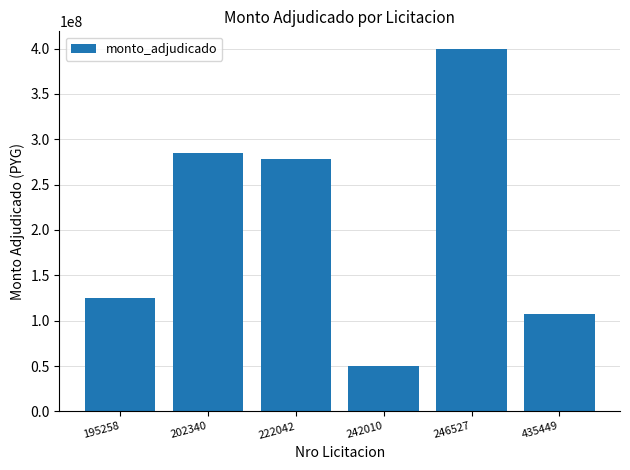

How many data points are less than 278750000?

3